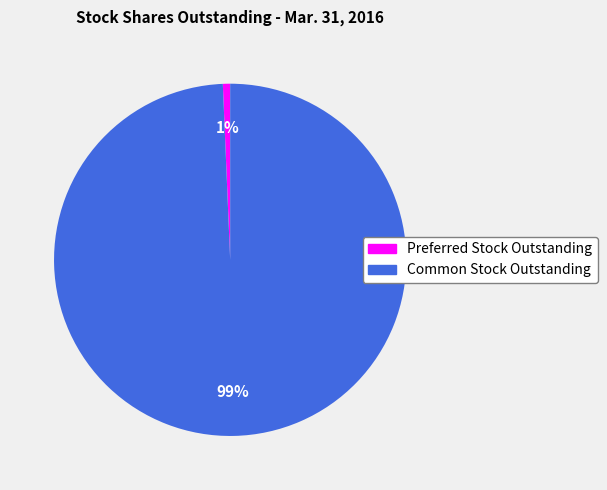

Does any single category account for the majority?

Yes